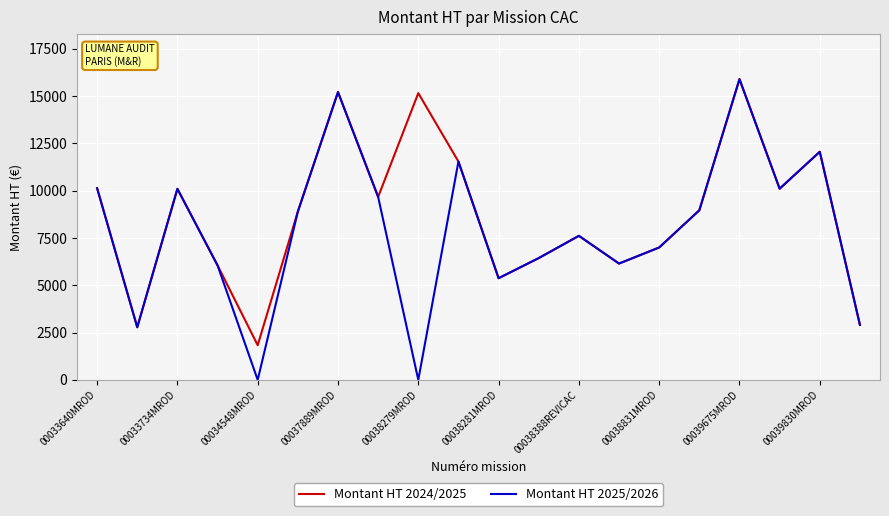

Which series has the widest spread of values?

Montant HT 2025/2026